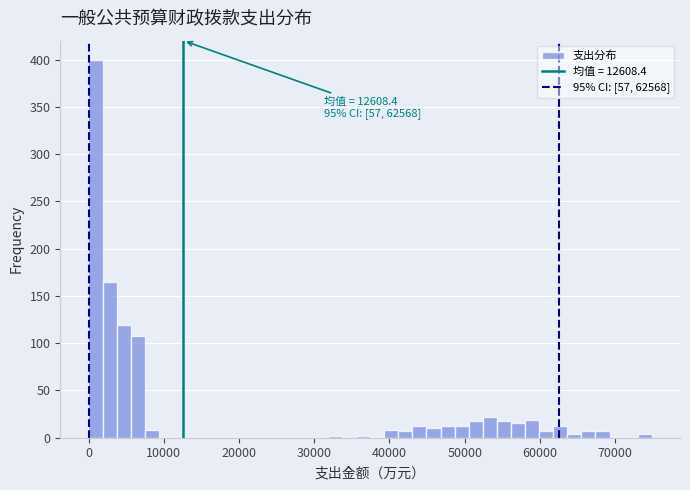

Around what value on the x-axis is the tallest bar? Give the approximate position of its centre, as read against the axis.

1000